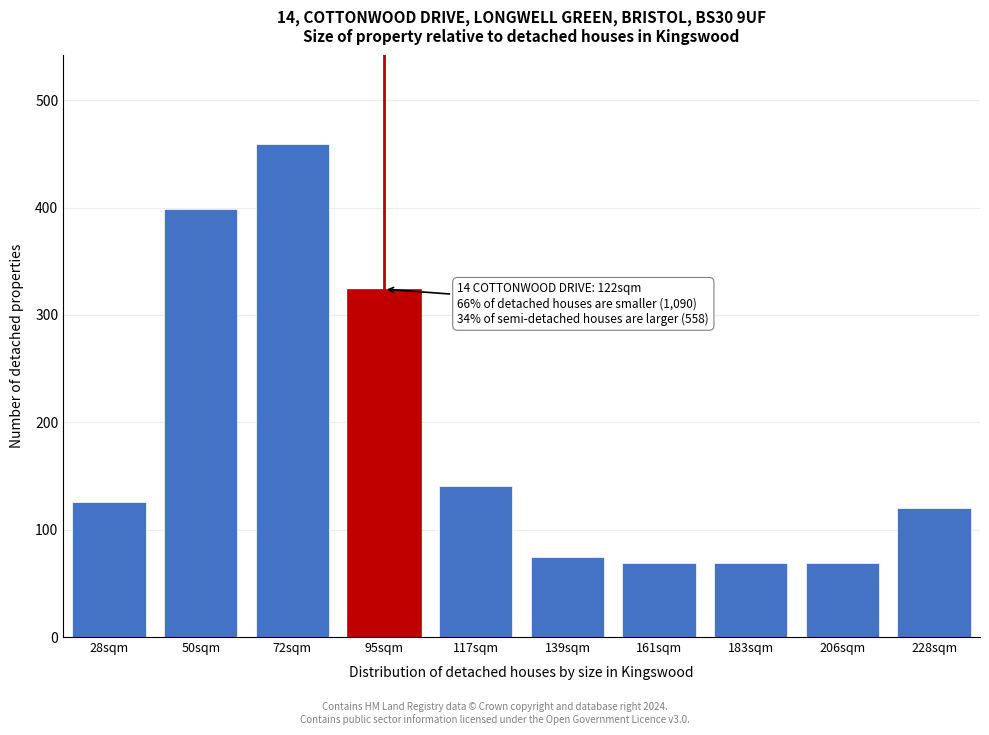

Reading right to left, what are all the values shown in this chart?

120	69	69	69	75	141	324	459	399	126